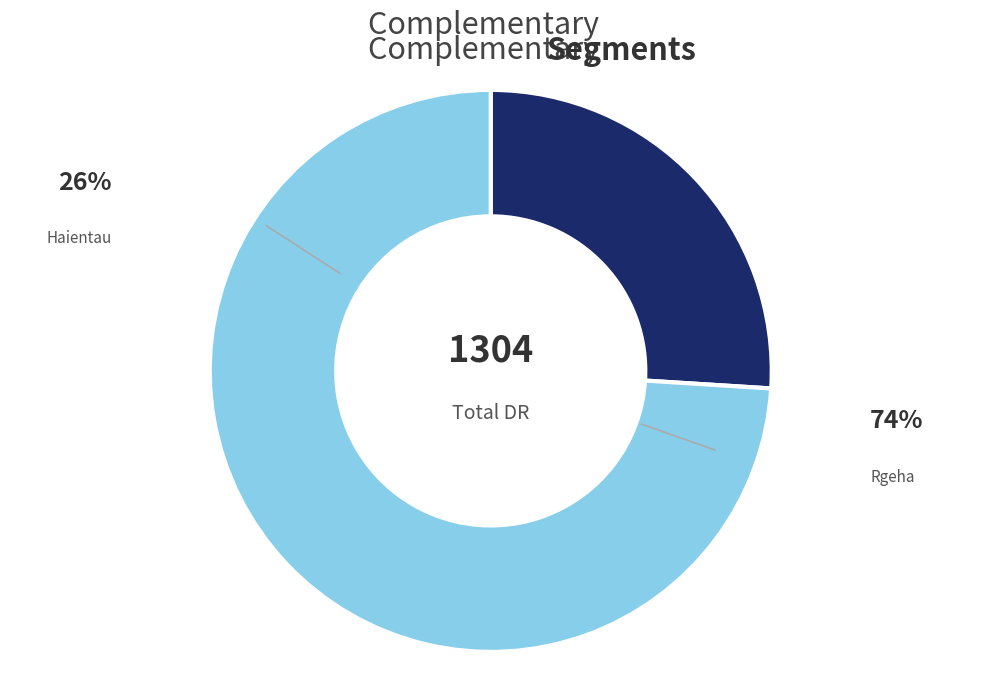

Is there any slice that represents more than half of the pie?

Yes